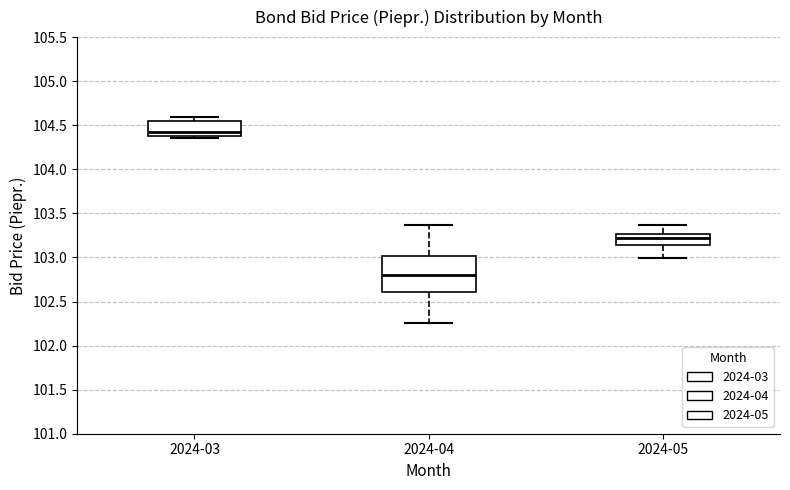

Comparing the boxes themselves (not the whiskers), which one is the tallest?

2024-04